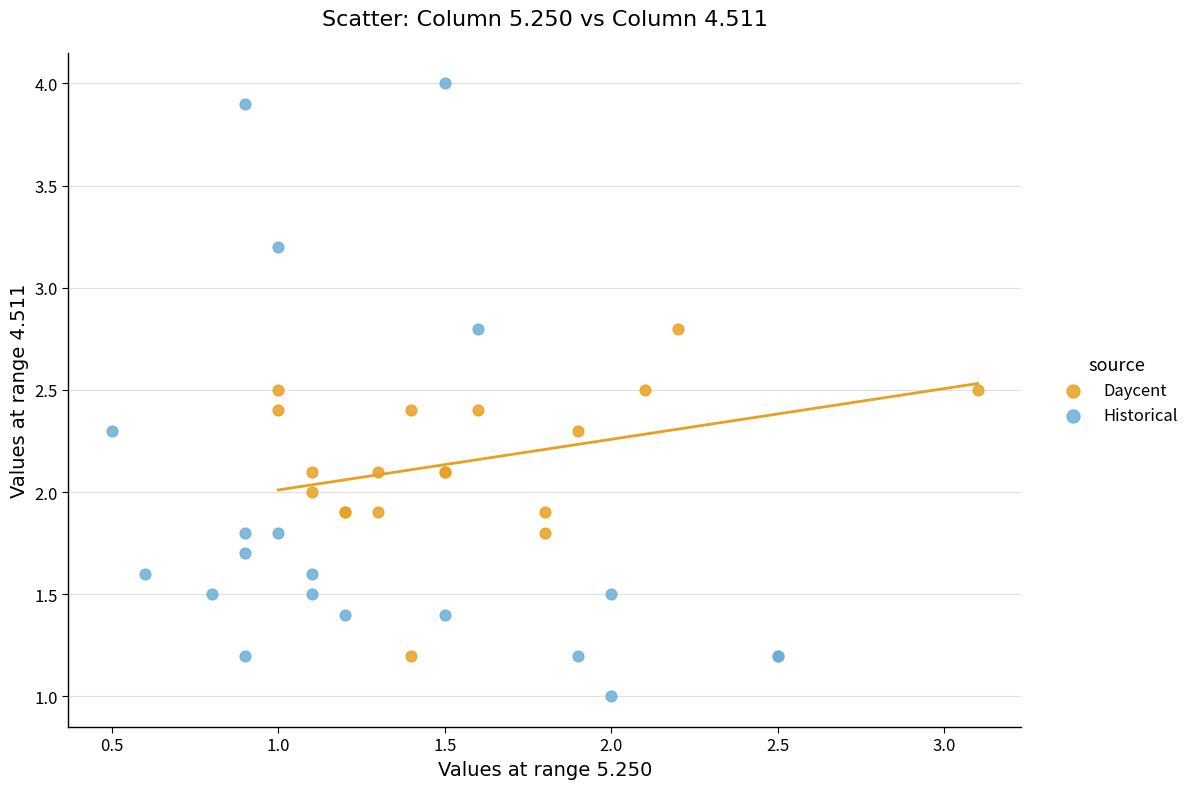

Which series reaches the maximum Y coordinate?

Historical